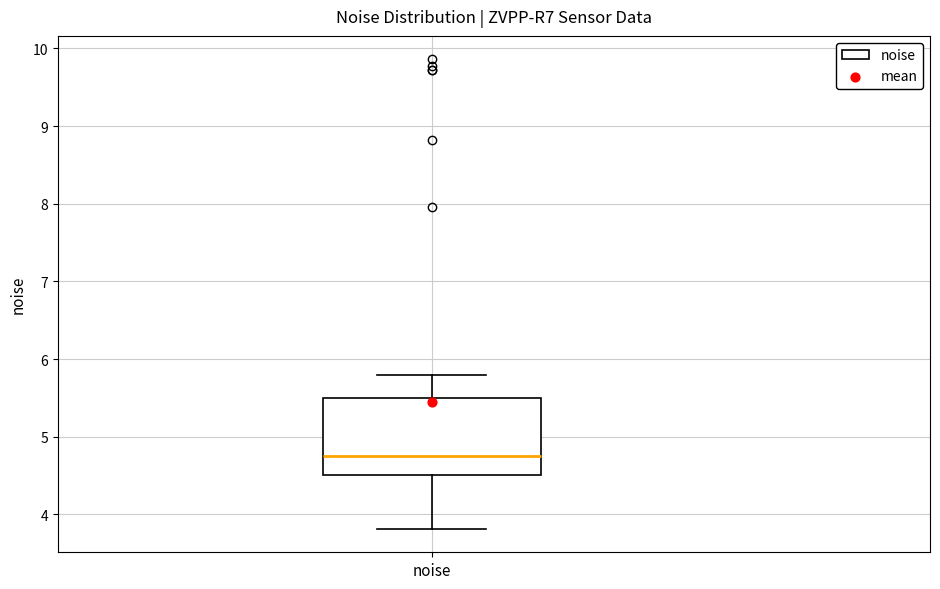

Read this box plot against the y-axis: the position of the median line, the range covered by the box, and the ends of both whiskers. The values are not printed on the chart, so give them approximately, as read against the axis.

median 4.8, box 4.5 to 5.5, whiskers 3.8 to 5.8